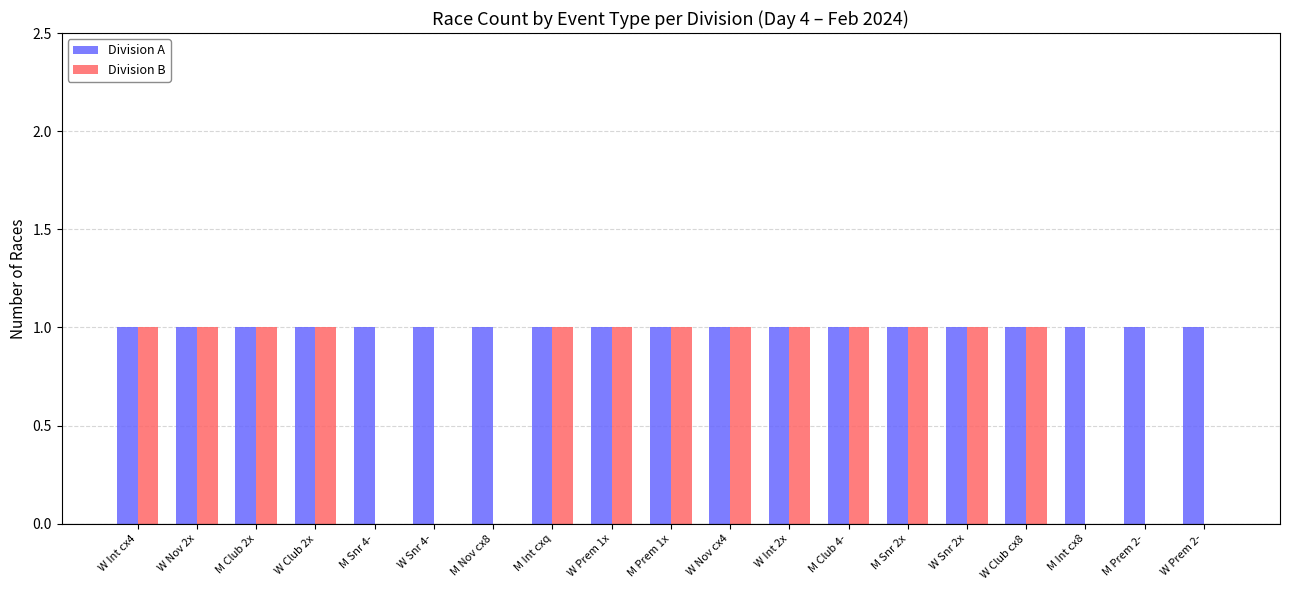

The Division B series shows -1 at M Snr 4-. True or false?

False